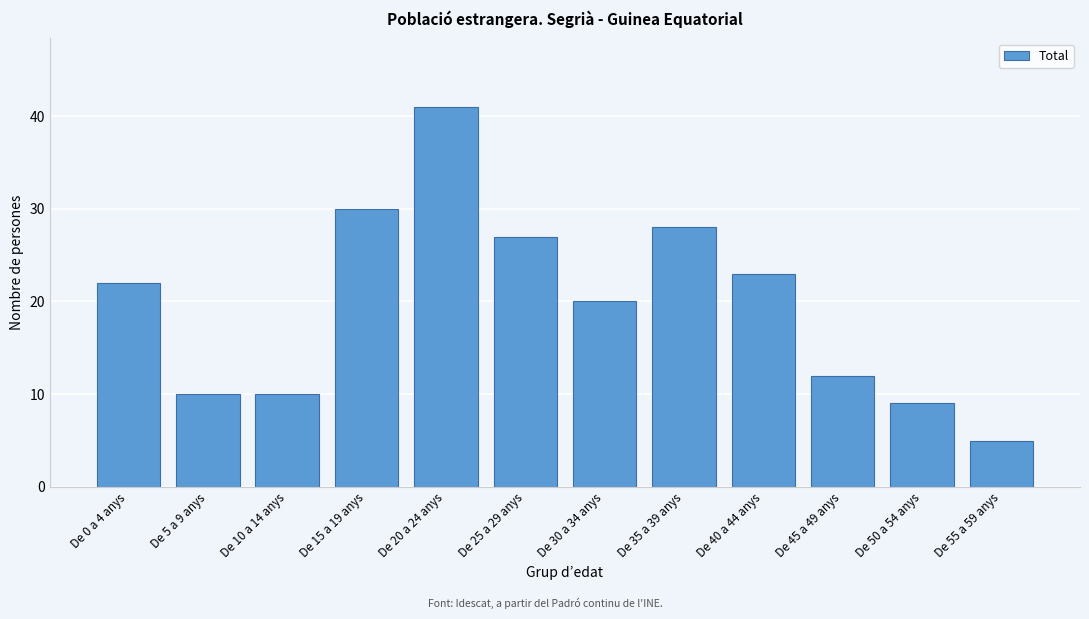

Reading left to right, list all the values displayed in this chart.

De 0 a 4 anys=22	De 5 a 9 anys=10	De 10 a 14 anys=10	De 15 a 19 anys=30	De 20 a 24 anys=41	De 25 a 29 anys=27	De 30 a 34 anys=20	De 35 a 39 anys=28	De 40 a 44 anys=23	De 45 a 49 anys=12	De 50 a 54 anys=9	De 55 a 59 anys=5